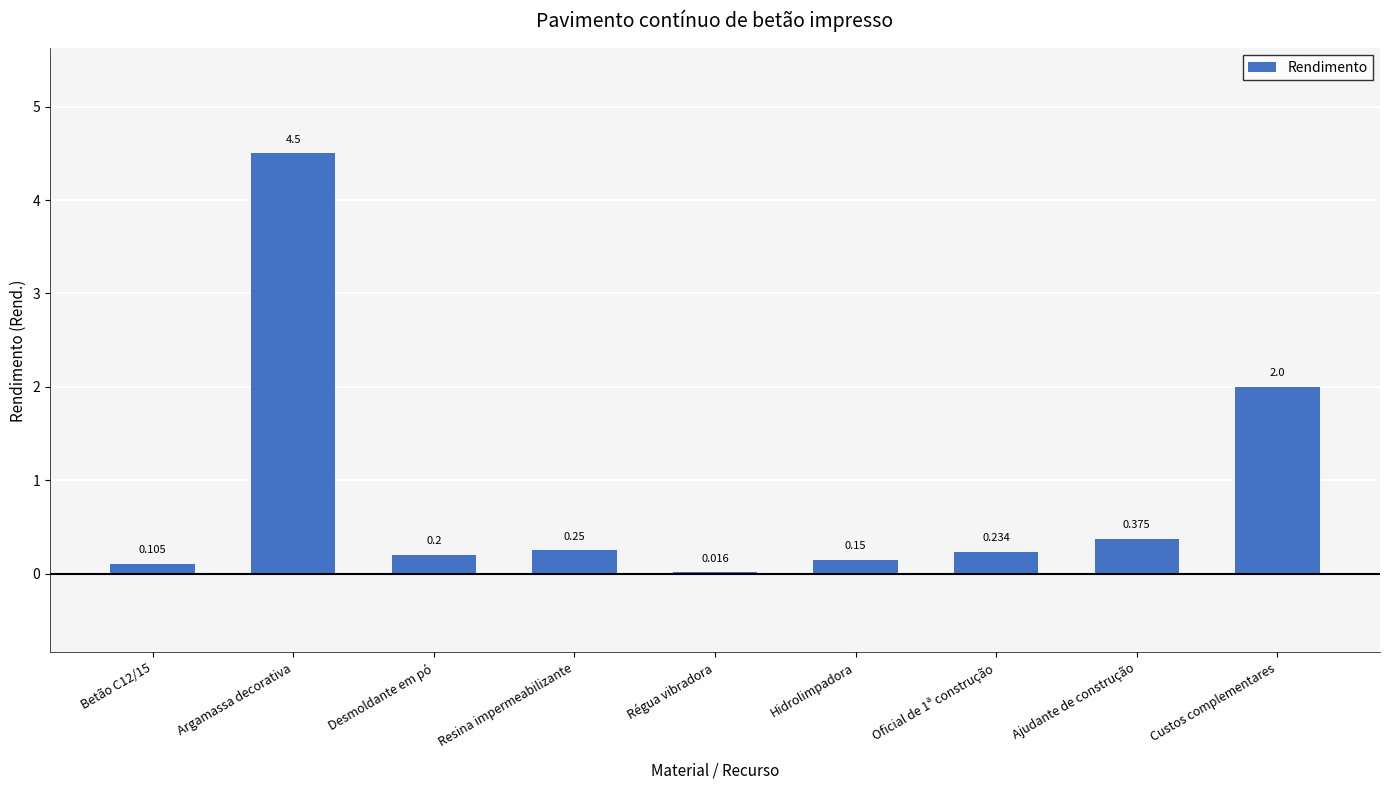

Which has a higher value, Argamassa decorativa or Desmoldante em pó?

Argamassa decorativa